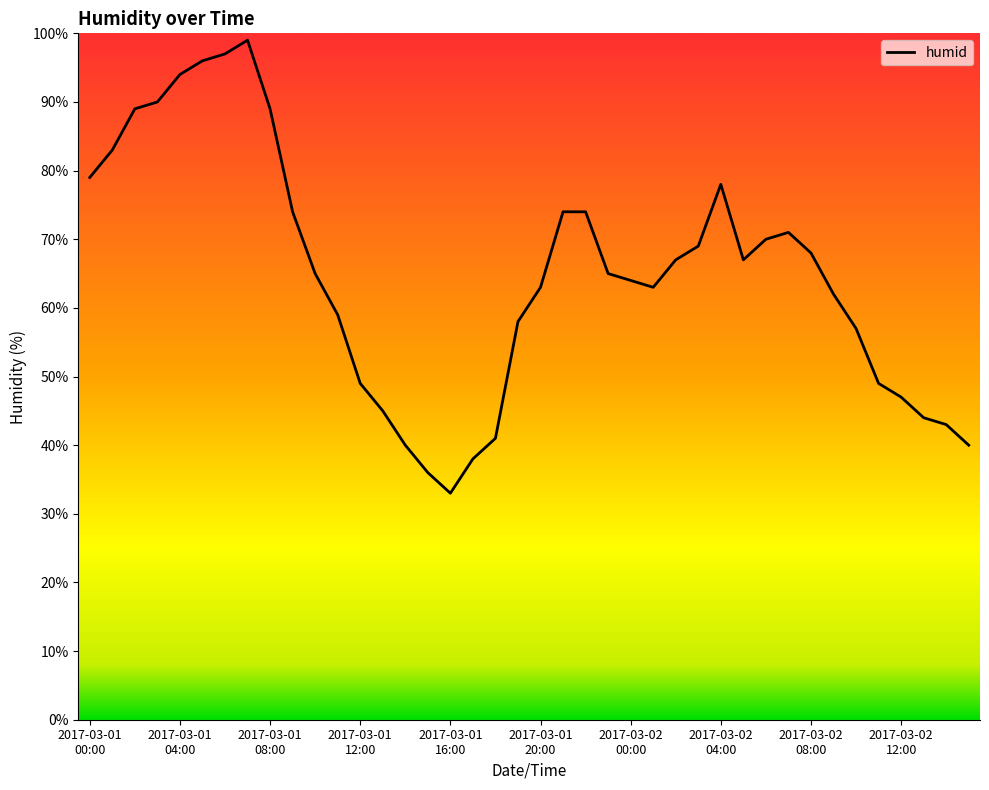

What is the difference between the maximum and minimum values?

66